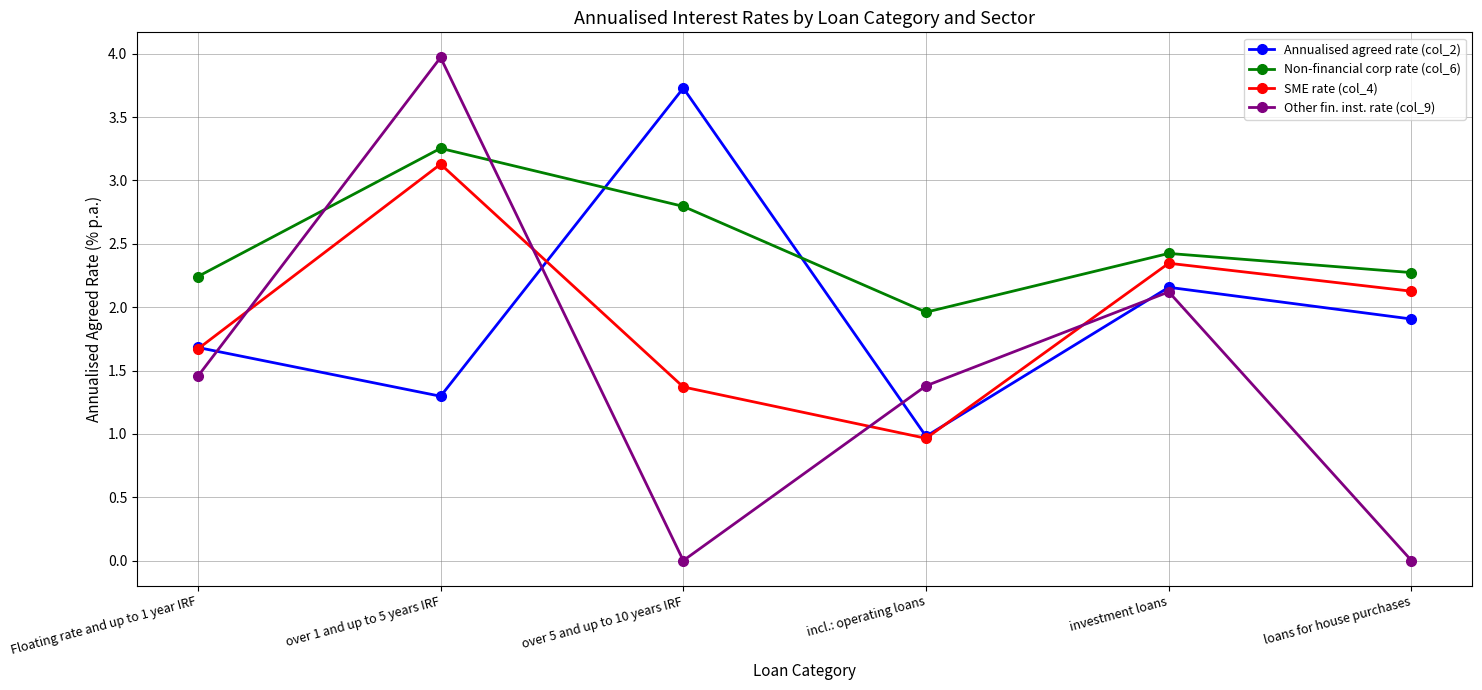

After their last crossing, which series has the higher values: Non-financial corp rate (col_6) or Annualised agreed rate (col_2)?

Non-financial corp rate (col_6)